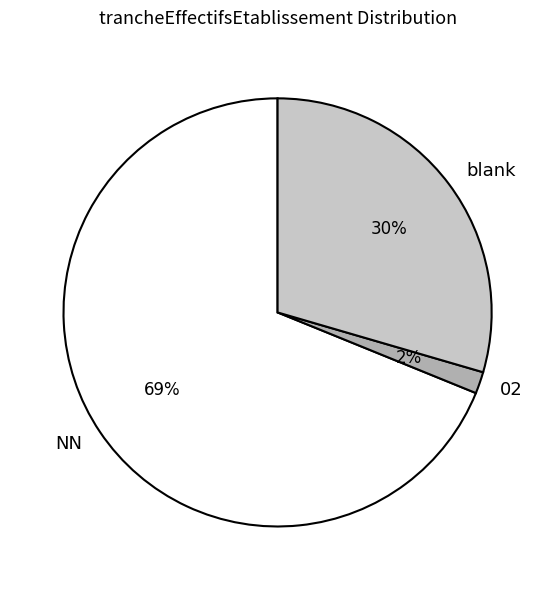

Do 02 and NN together represent more than half of the pie?

Yes